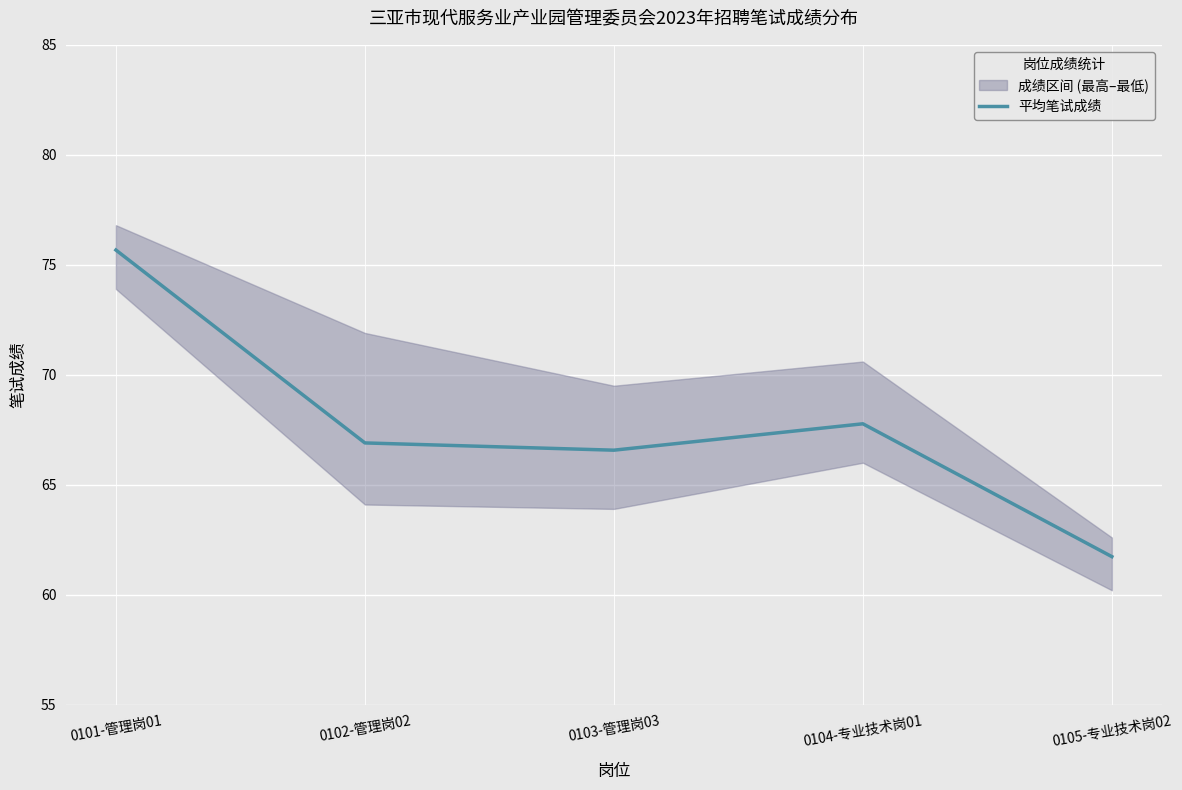

What is the sum of the values at 0103-管理岗03 and 0104-专业技术岗01?

134.3